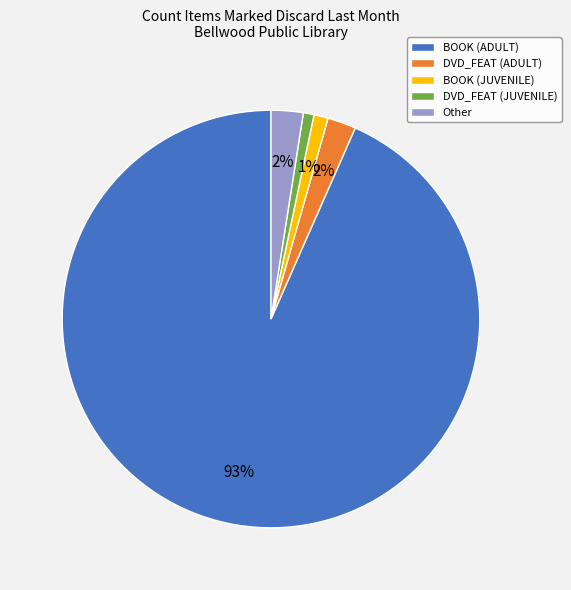

Combined, do BOOK (ADULT) and DVD_FEAT (ADULT) account for over 50%?

Yes